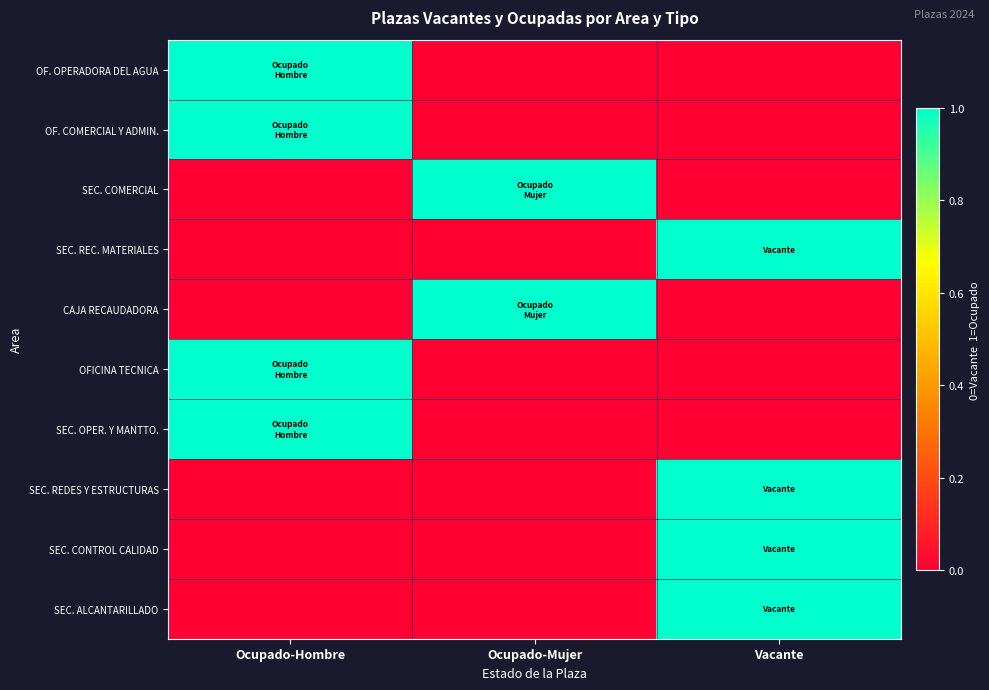

Rank the series by their maximum value, from lowest to highest.

OF. OPERADORA DEL AGUA, OF. COMERCIAL Y ADMIN., SEC. COMERCIAL, SEC. REC. MATERIALES, CAJA RECAUDADORA, OFICINA TECNICA, SEC. OPER. Y MANTTO., SEC. REDES Y ESTRUCTURAS, SEC. CONTROL CALIDAD, SEC. ALCANTARILLADO